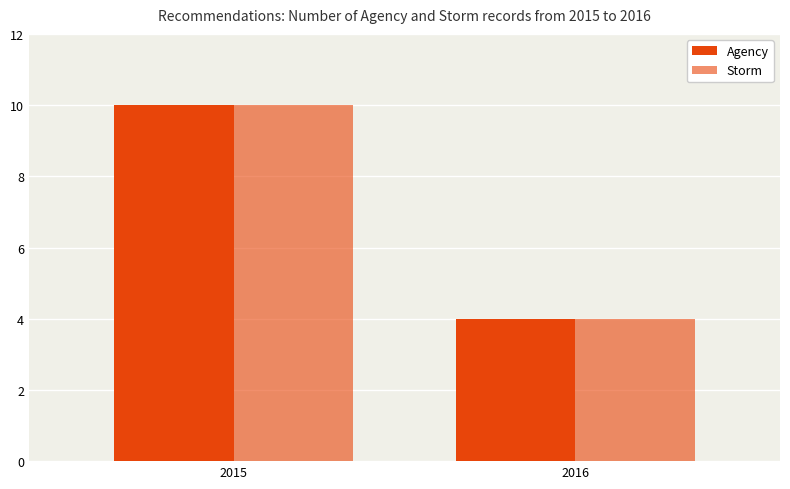

Count the number of categories in the chart.

2